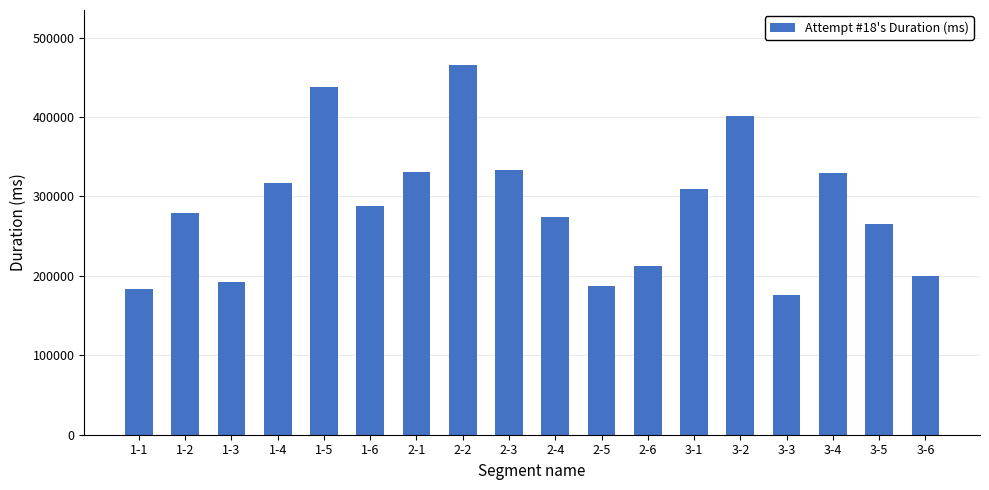

What is the label of the 7th bar from the left?

2-1